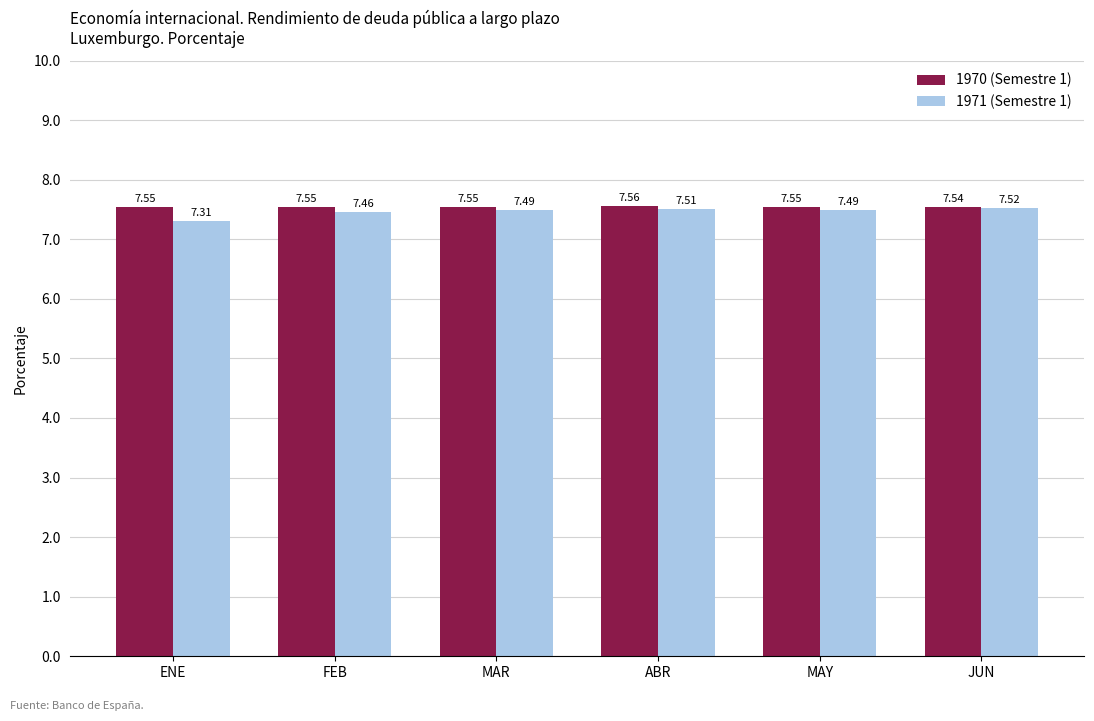

True or false: 1970 (Semestre 1) has a value of 1.9 at ENE.

False